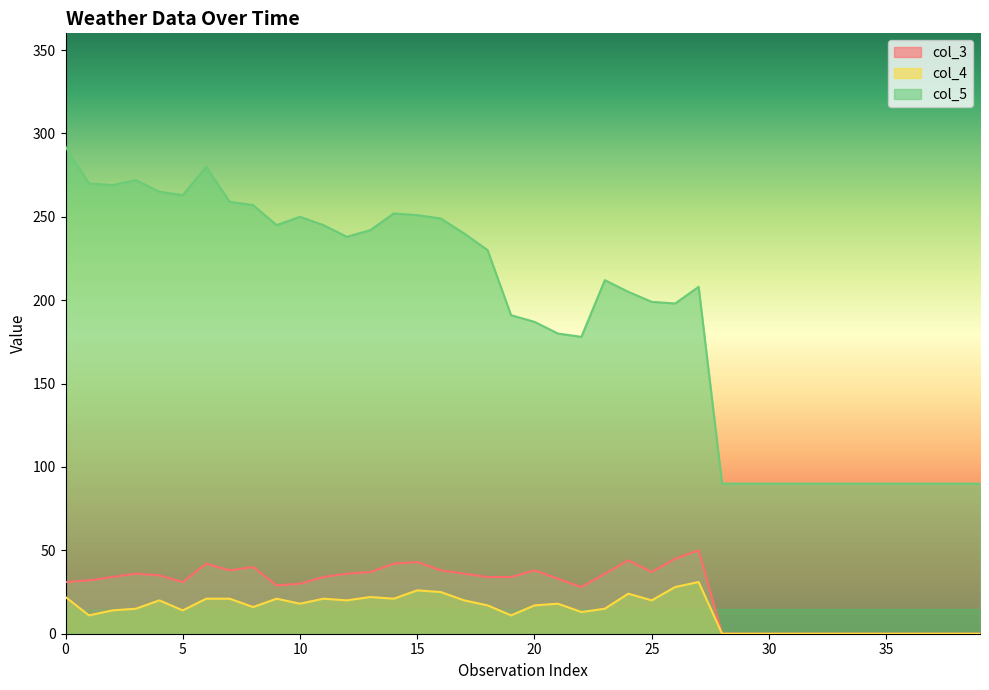

Which series has the largest total across all categories?

col_5